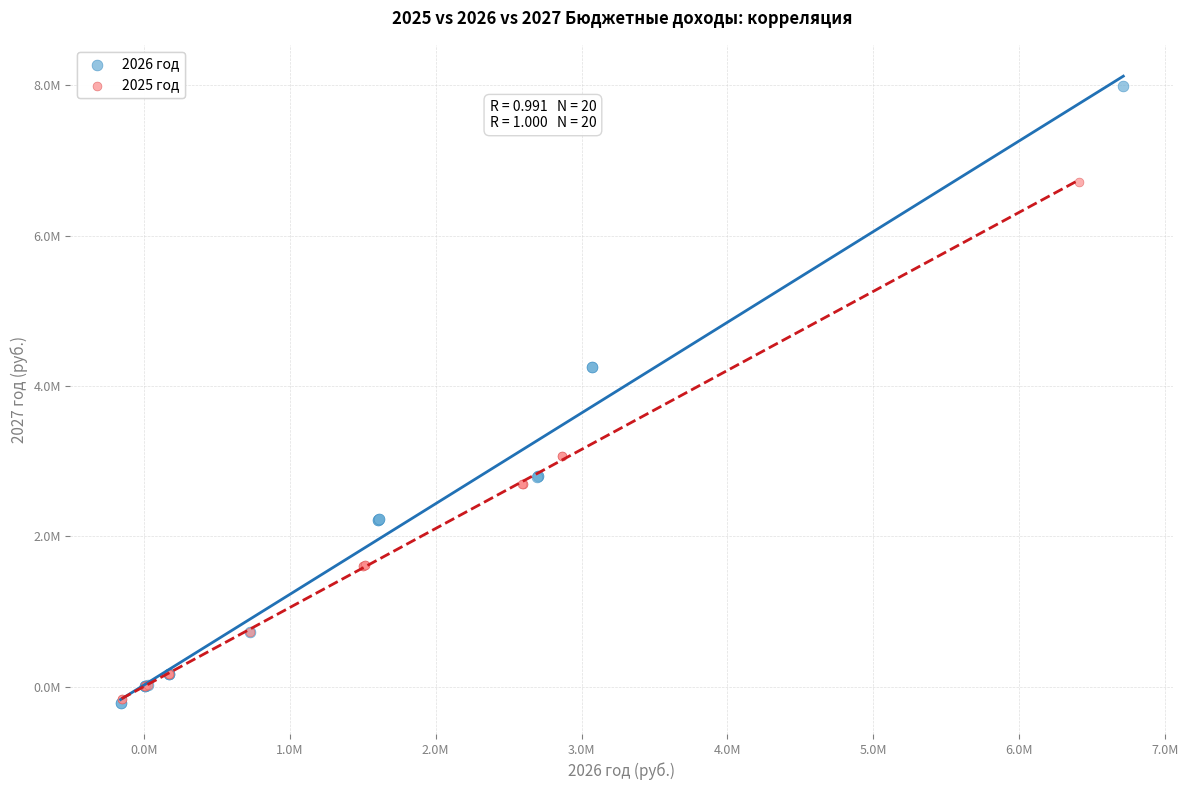

Which series has the widest spread of Y values?

2026 год